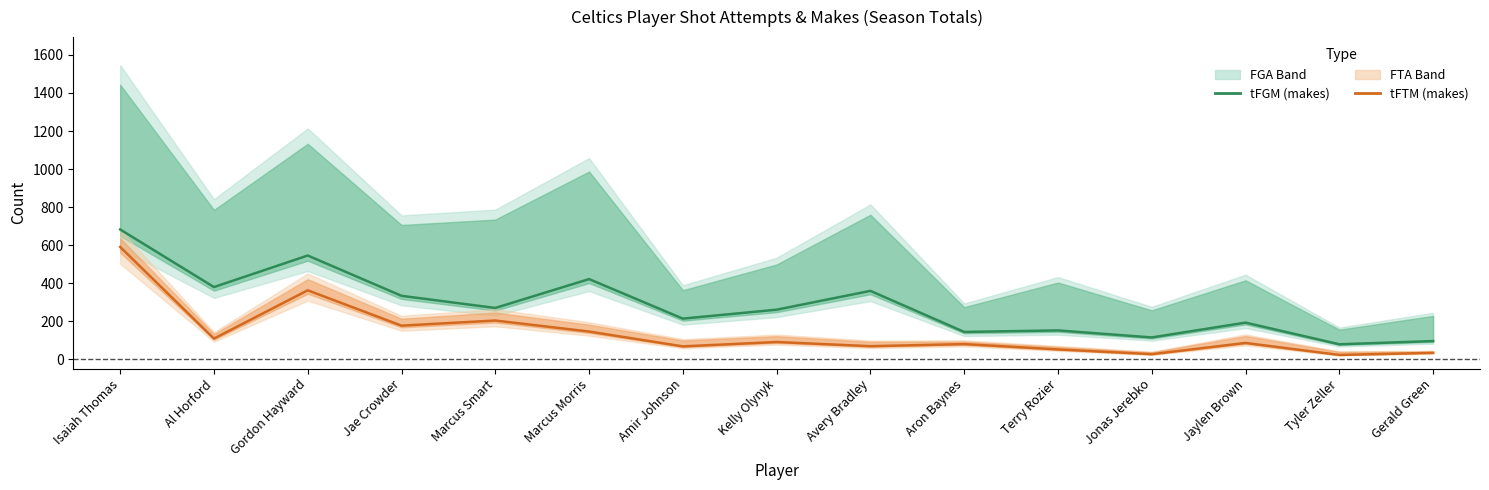

Is this an area chart (filled region under the line)?

No